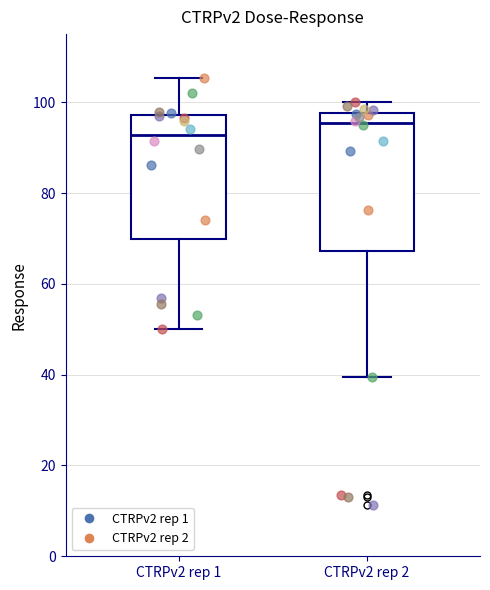

Comparing the boxes themselves (not the whiskers), which one is the tallest?

CTRPv2 rep 2